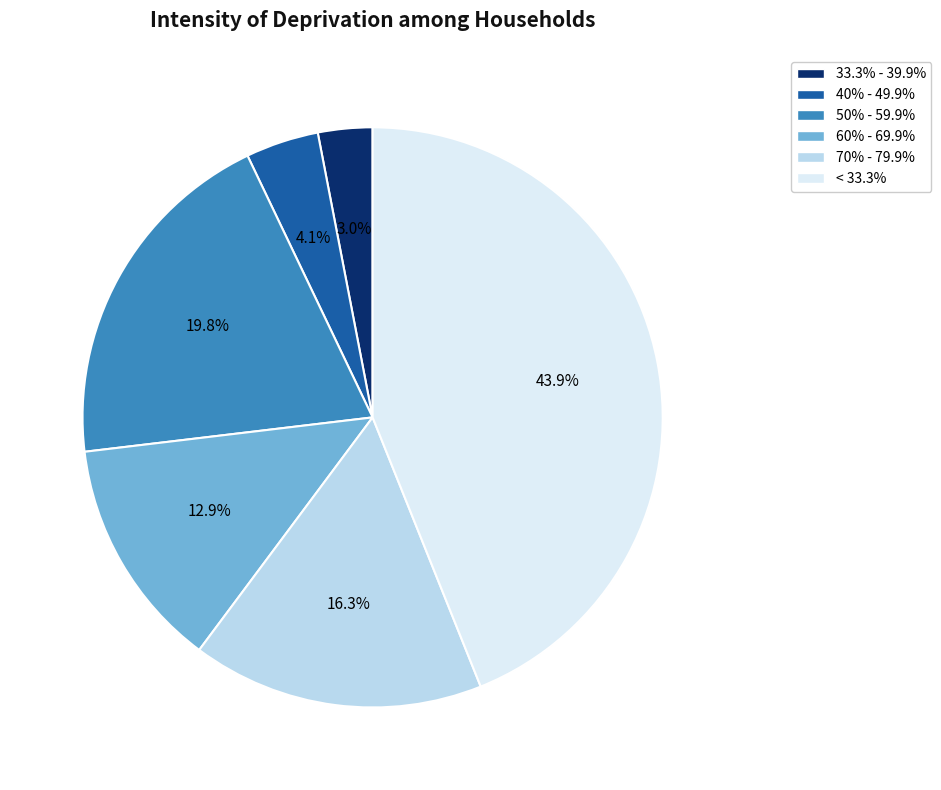

How many segments does this pie chart have?

6